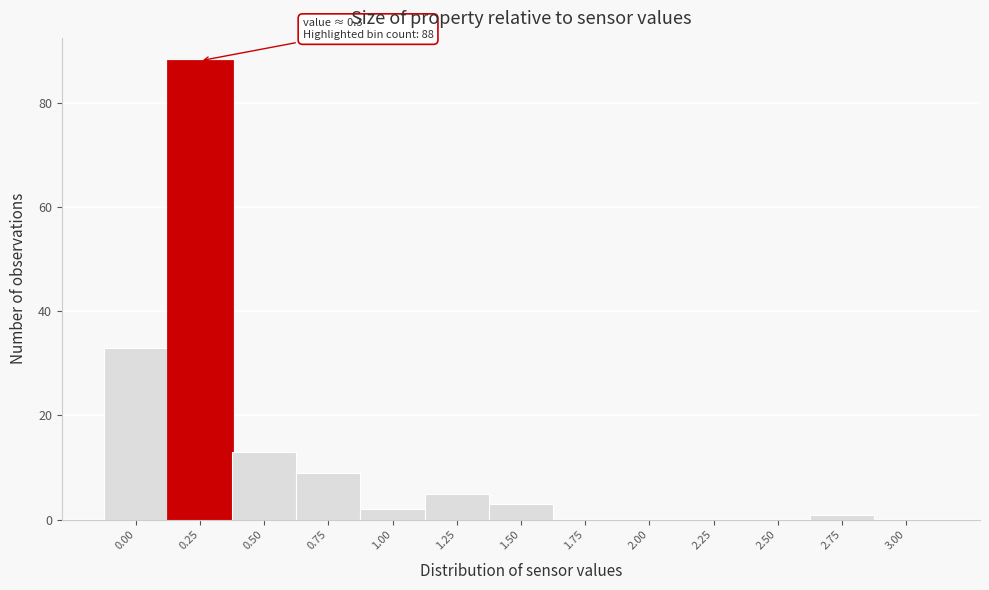

Reading right to left, what are all the values shown in this chart?

3.00=0	2.75=1	2.50=0	2.25=0	2.00=0	1.75=0	1.50=3	1.25=5	1.00=2	0.75=9	0.50=13	0.25=88	0.00=33